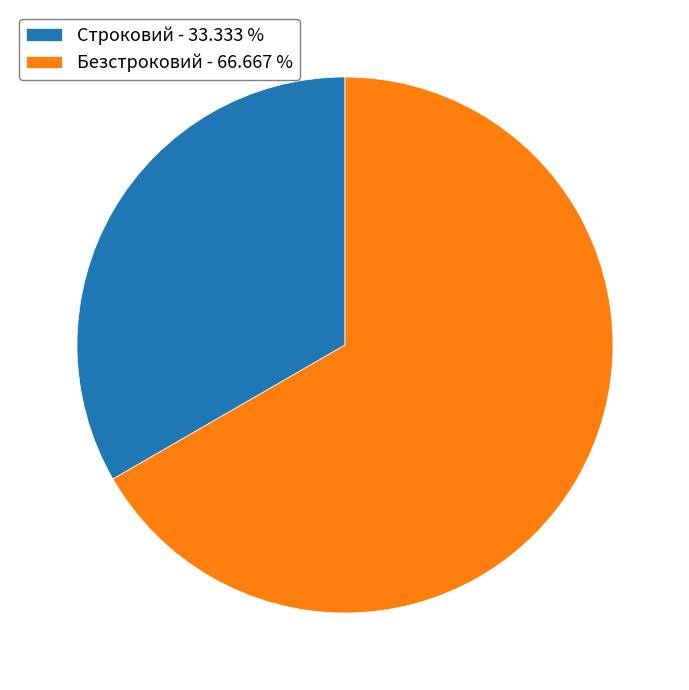

Combined, do Строковий - 33.333 % and Безстроковий - 66.667 % account for over 50%?

Yes